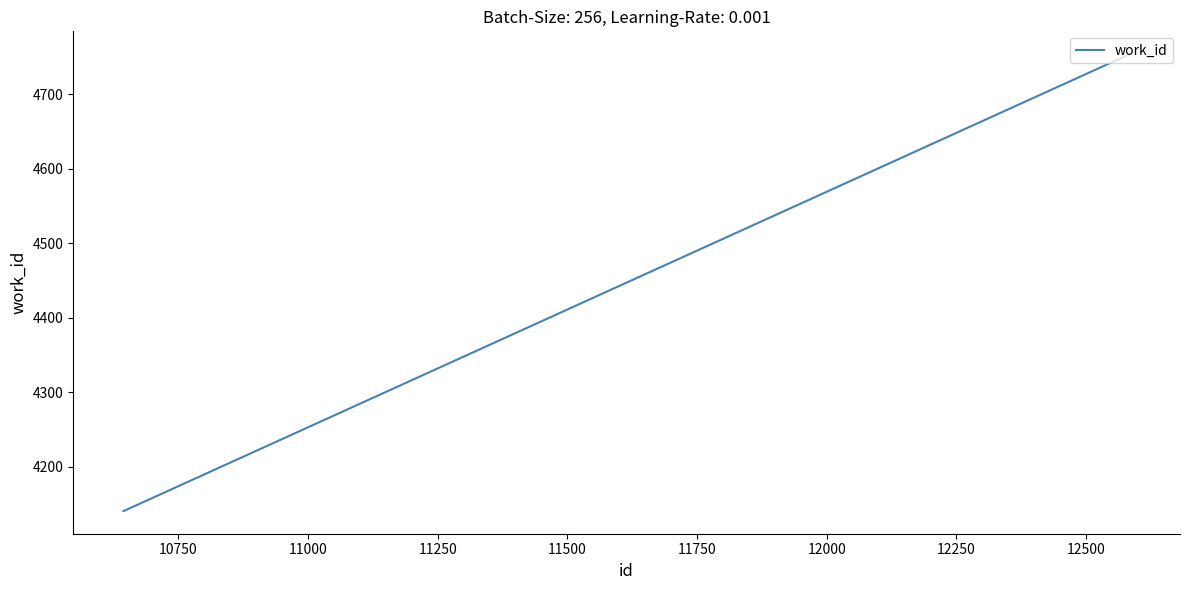

What is the sum of all values?

13036